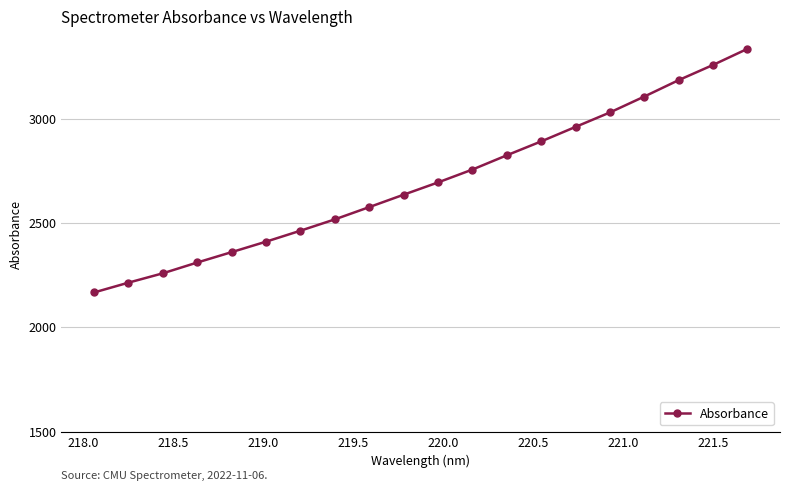

What is the difference between the maximum and minimum values?

1167.8